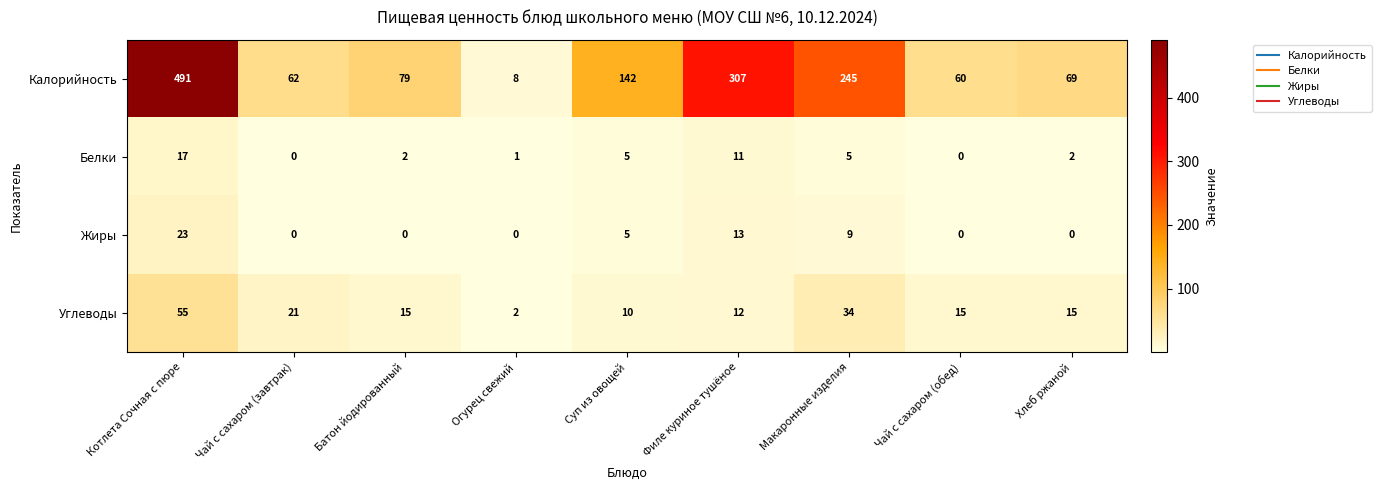

Rank the series by their maximum value, from highest to lowest.

Калорийность, Углеводы, Жиры, Белки